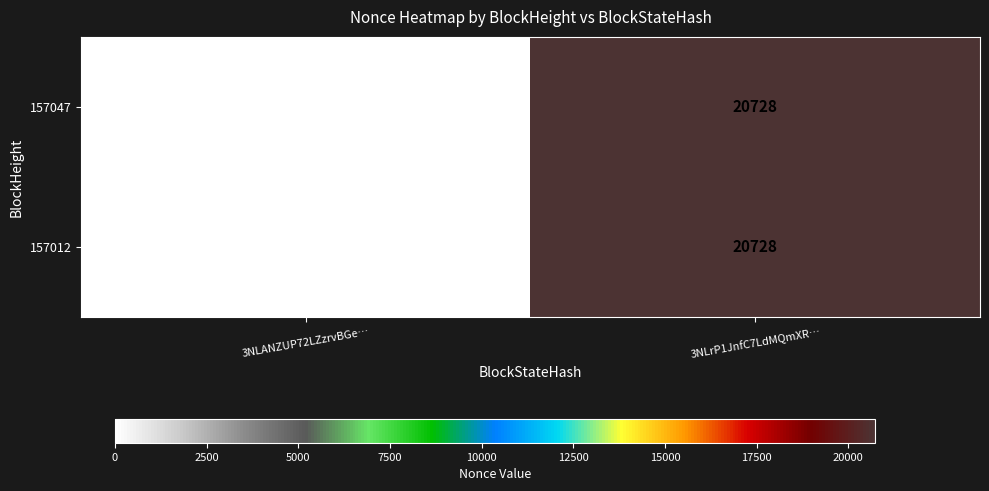

True or false: 157012 has a value of 20728 at 3NLrP1JnfC7LdMQmXR….

True